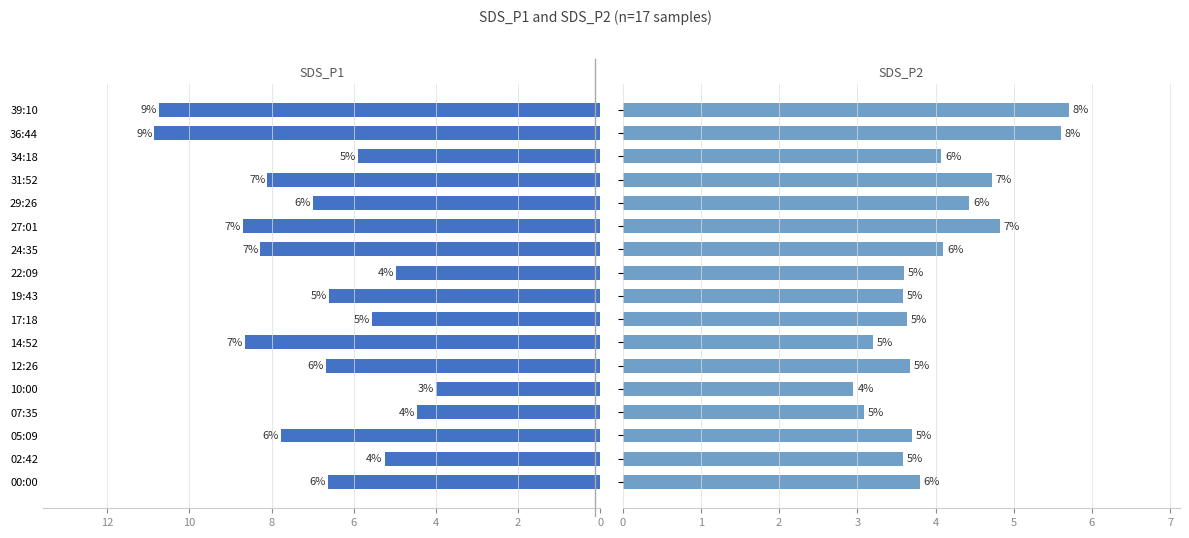

The SDS_P2 series shows 1.3 at 39:10. True or false?

False